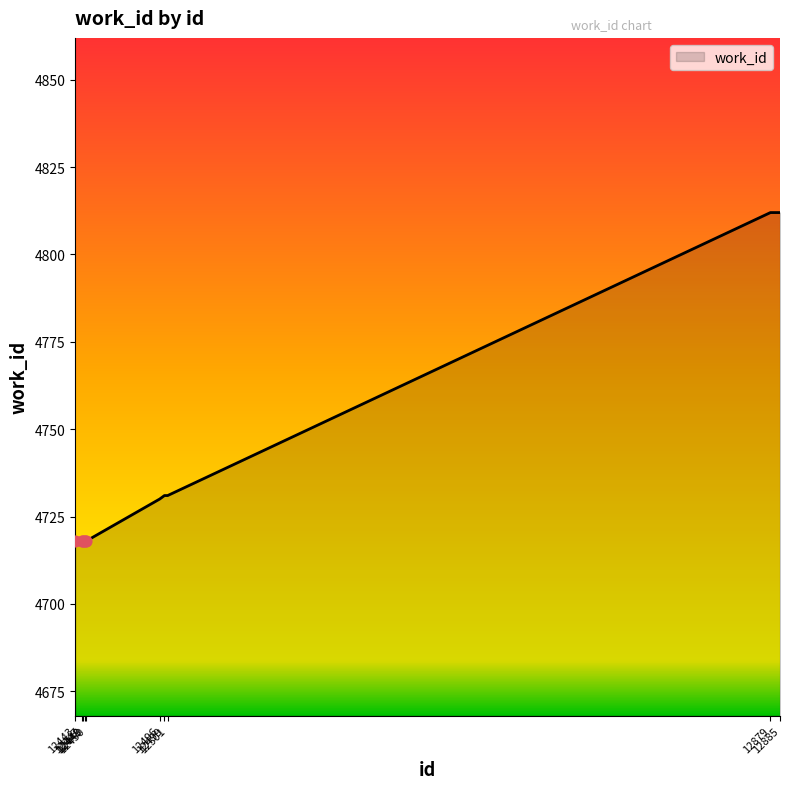

What is the maximum value shown in the chart?

4812